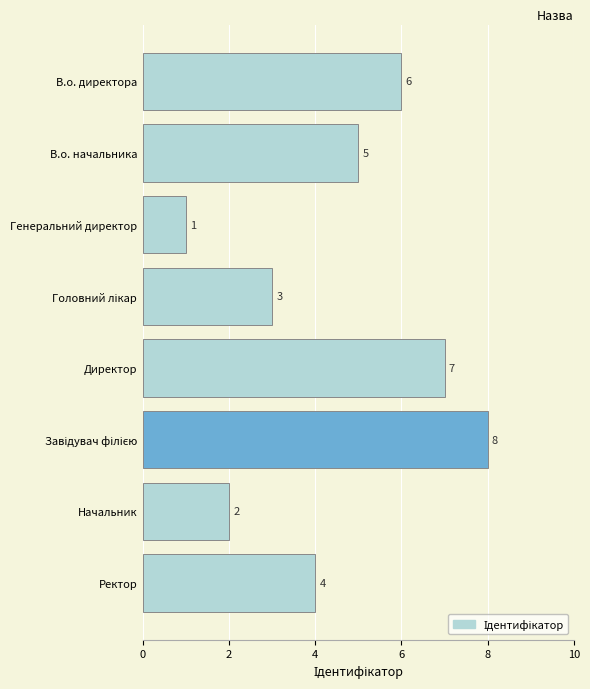

Which label corresponds to the smallest value in the chart?

Генеральний директор